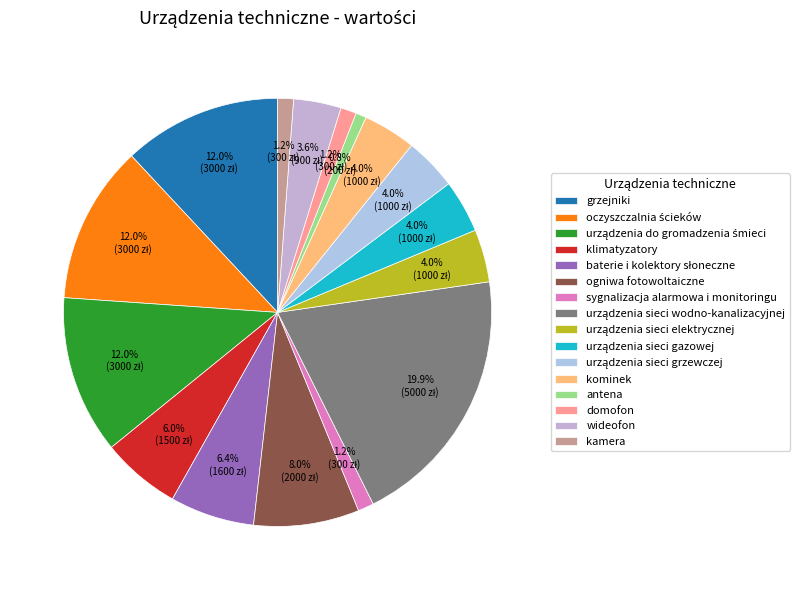

Is it true that ogniwa fotowoltaiczne is 14% of the pie?

False